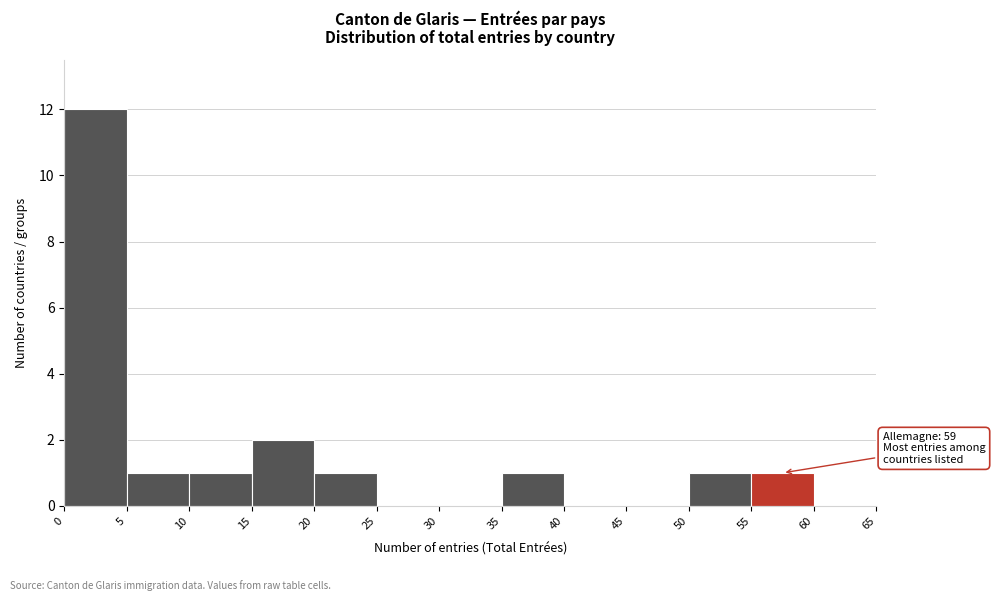

Over which range of the x-axis is the bar tallest?

0 to 5